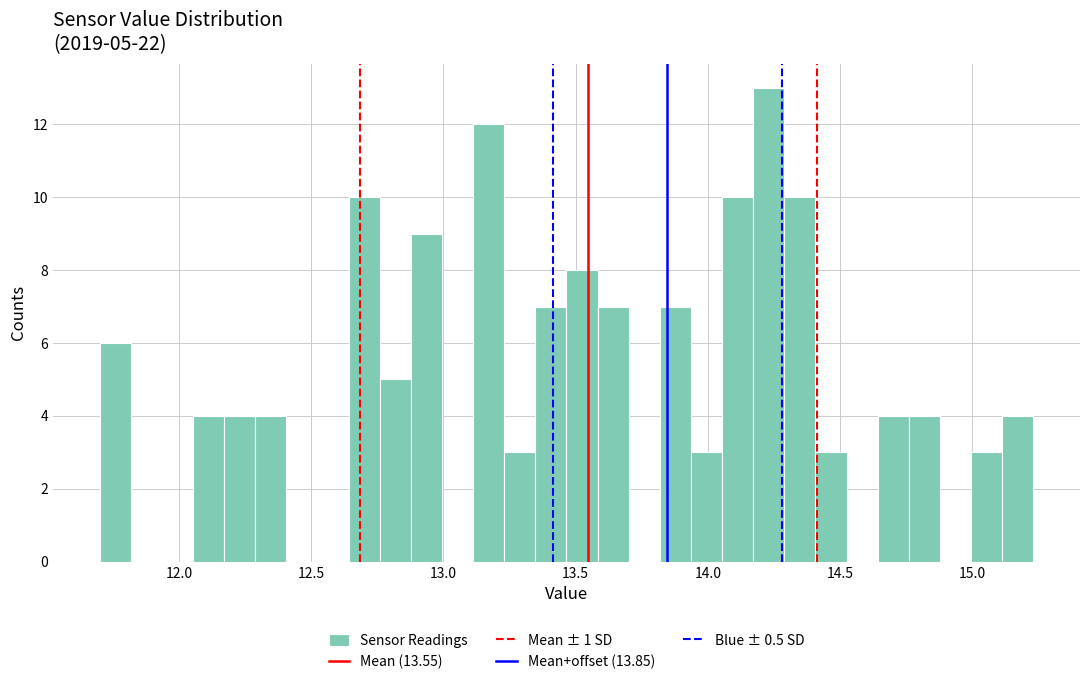

Around what value on the x-axis is the tallest bar? Give the approximate position of its centre, as read against the axis.

14.25